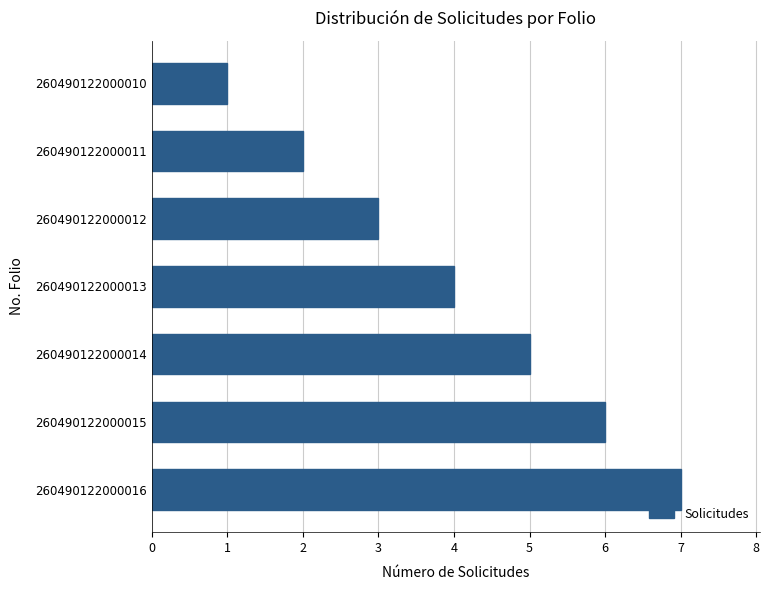

Reading bottom to top, list all the values displayed in this chart.

260490122000016=7	260490122000015=6	260490122000014=5	260490122000013=4	260490122000012=3	260490122000011=2	260490122000010=1